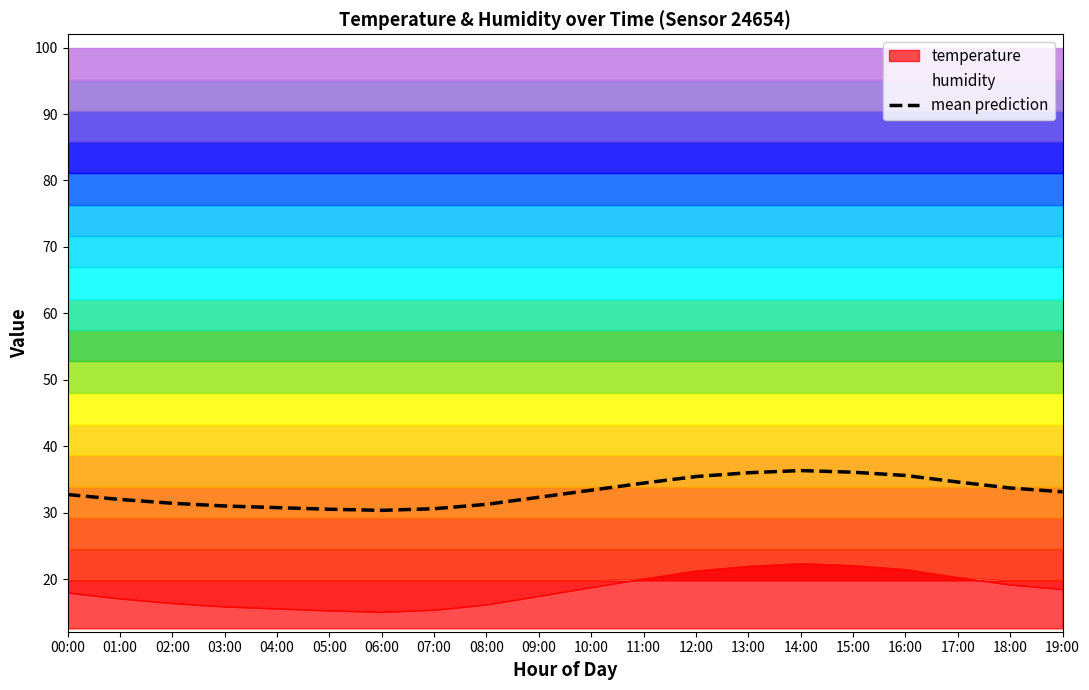

What value does the data have at 15:00?

36.1